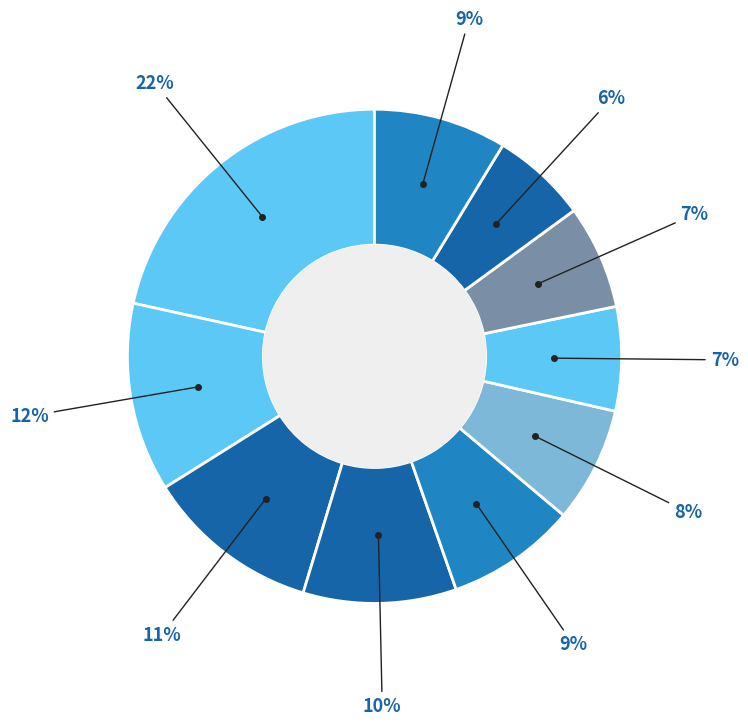

Count the number of slices in the pie.

10